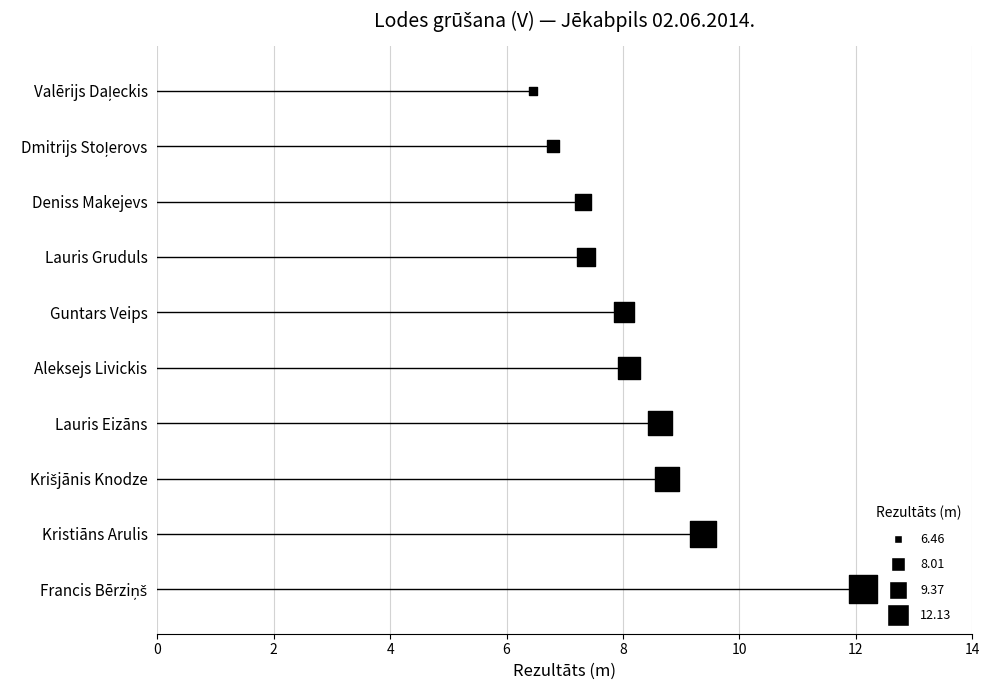

Approximately how many times larger is the value at Lauris Gruduls compared to Kristiāns Arulis?

0.8